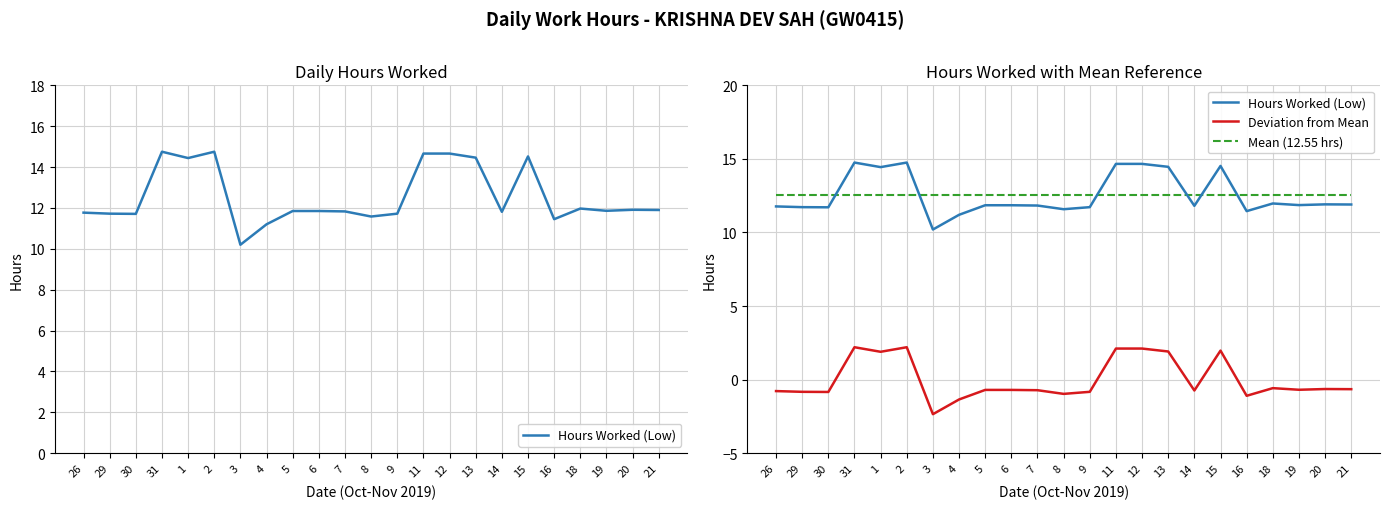

At which category does Hours Worked (Low) reach its first local peak?

31